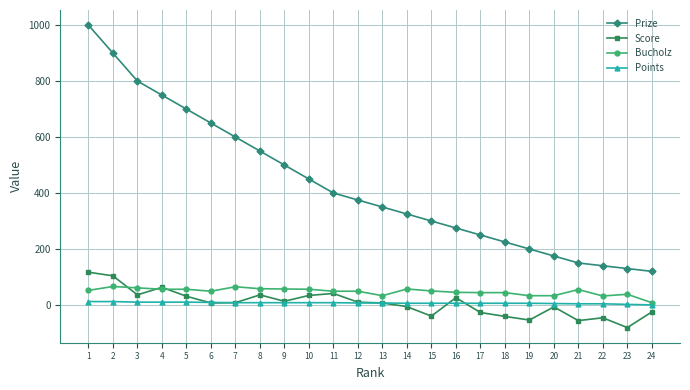

What are all the series names shown in the legend?

Prize, Score, Bucholz, Points